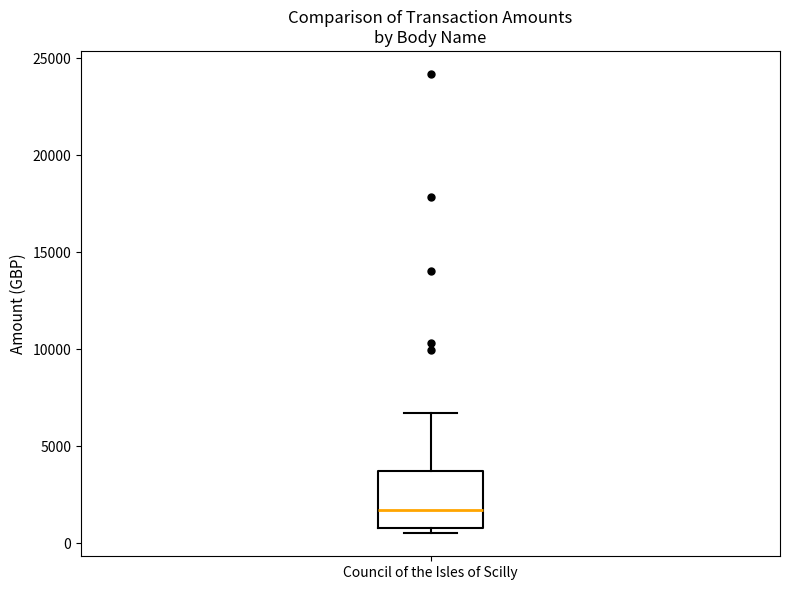

Read this box plot against the y-axis: the position of the median line, the range covered by the box, and the ends of both whiskers. The values are not printed on the chart, so give them approximately, as read against the axis.

median 1500, box 1000 to 3500, whiskers 500 to 6500